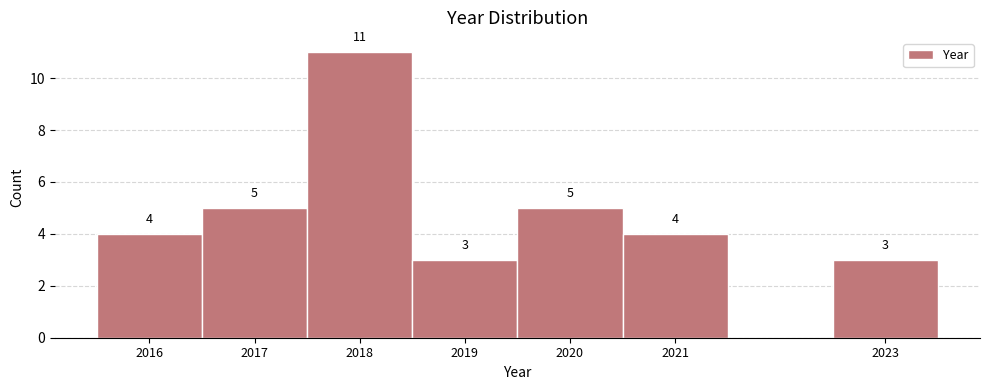

Over which range of the x-axis is the bar tallest?

2017.5 to 2018.5